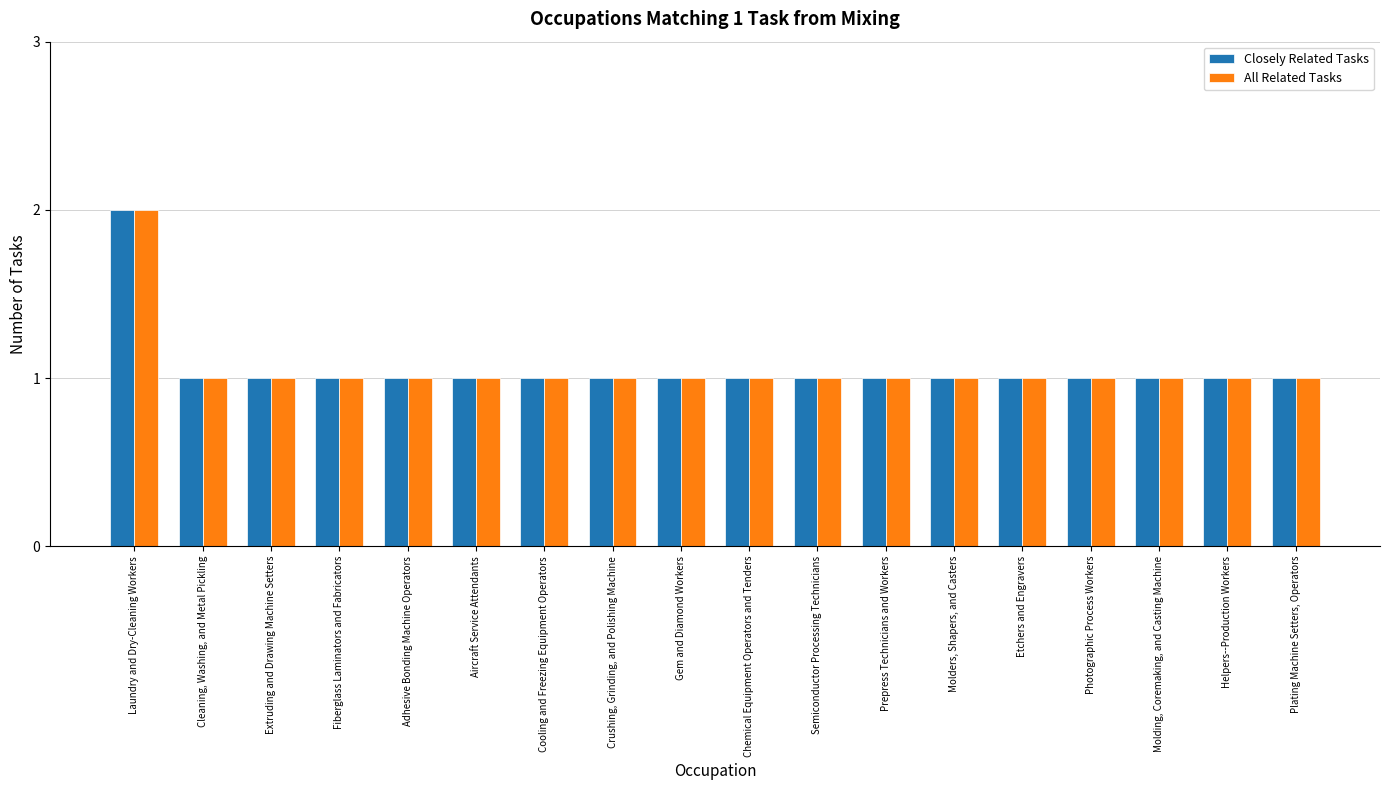

Reading right to left, what are all the values shown in this chart?

Closely Related Tasks: Plating Machine Setters, Operators=1	Helpers--Production Workers=1	Molding, Coremaking, and Casting Machine=1	Photographic Process Workers=1	Etchers and Engravers=1	Molders, Shapers, and Casters=1	Prepress Technicians and Workers=1	Semiconductor Processing Technicians=1	Chemical Equipment Operators and Tenders=1	Gem and Diamond Workers=1	Crushing, Grinding, and Polishing Machine=1	Cooling and Freezing Equipment Operators=1	Aircraft Service Attendants=1	Adhesive Bonding Machine Operators=1	Fiberglass Laminators and Fabricators=1	Extruding and Drawing Machine Setters=1	Cleaning, Washing, and Metal Pickling=1	Laundry and Dry-Cleaning Workers=2
All Related Tasks: Plating Machine Setters, Operators=1	Helpers--Production Workers=1	Molding, Coremaking, and Casting Machine=1	Photographic Process Workers=1	Etchers and Engravers=1	Molders, Shapers, and Casters=1	Prepress Technicians and Workers=1	Semiconductor Processing Technicians=1	Chemical Equipment Operators and Tenders=1	Gem and Diamond Workers=1	Crushing, Grinding, and Polishing Machine=1	Cooling and Freezing Equipment Operators=1	Aircraft Service Attendants=1	Adhesive Bonding Machine Operators=1	Fiberglass Laminators and Fabricators=1	Extruding and Drawing Machine Setters=1	Cleaning, Washing, and Metal Pickling=1	Laundry and Dry-Cleaning Workers=2